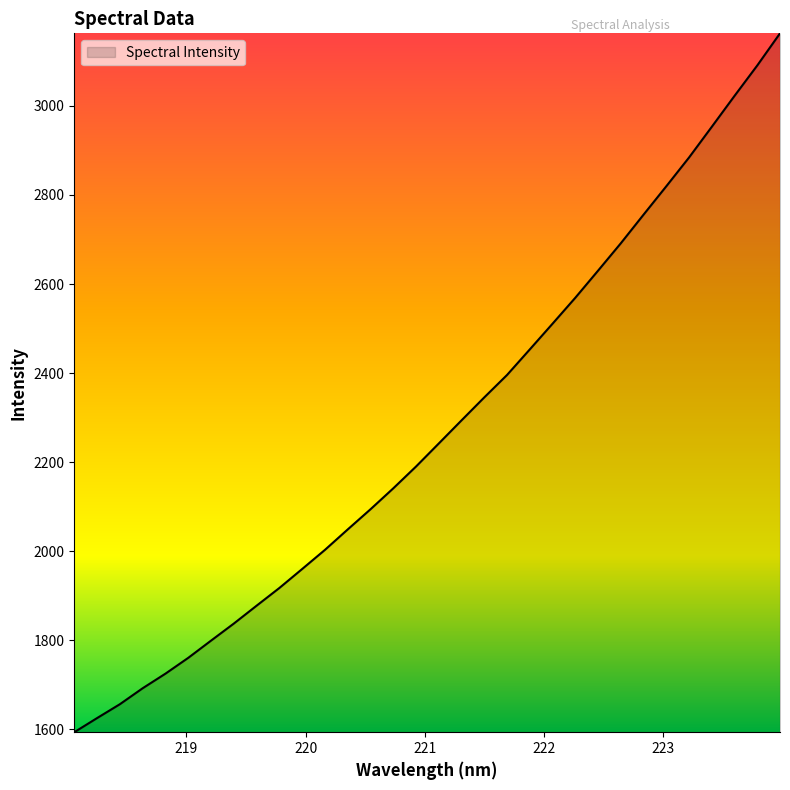

What is the maximum value shown in the chart?

3163.0